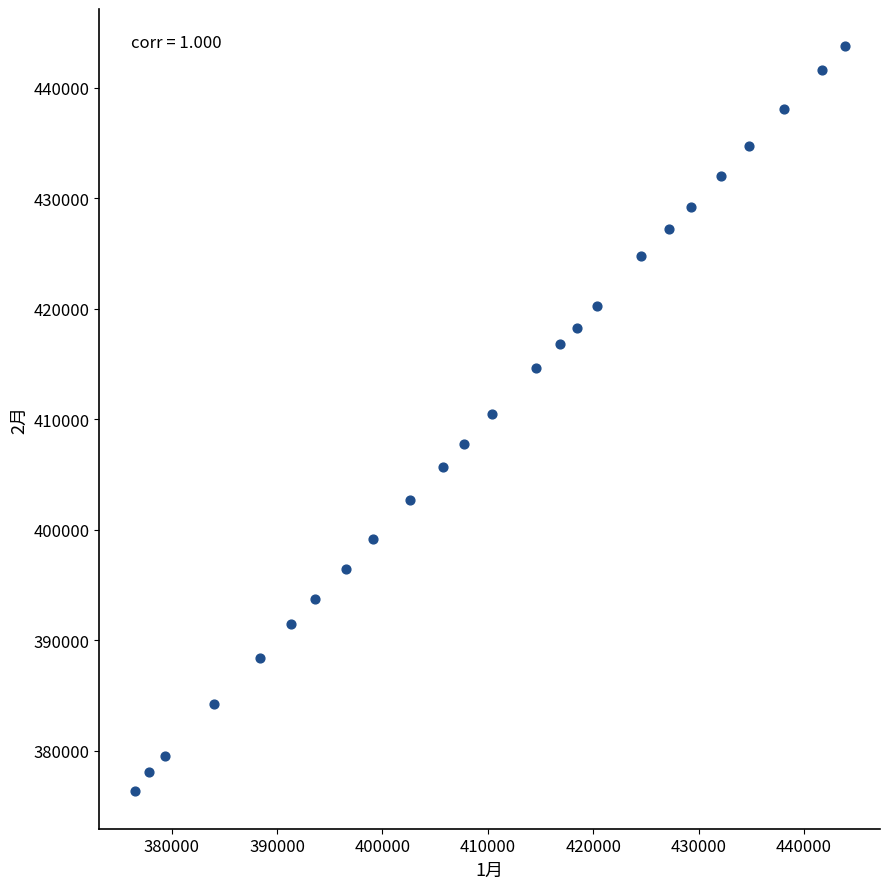

What is the range of Y values (max minus min)?

67434